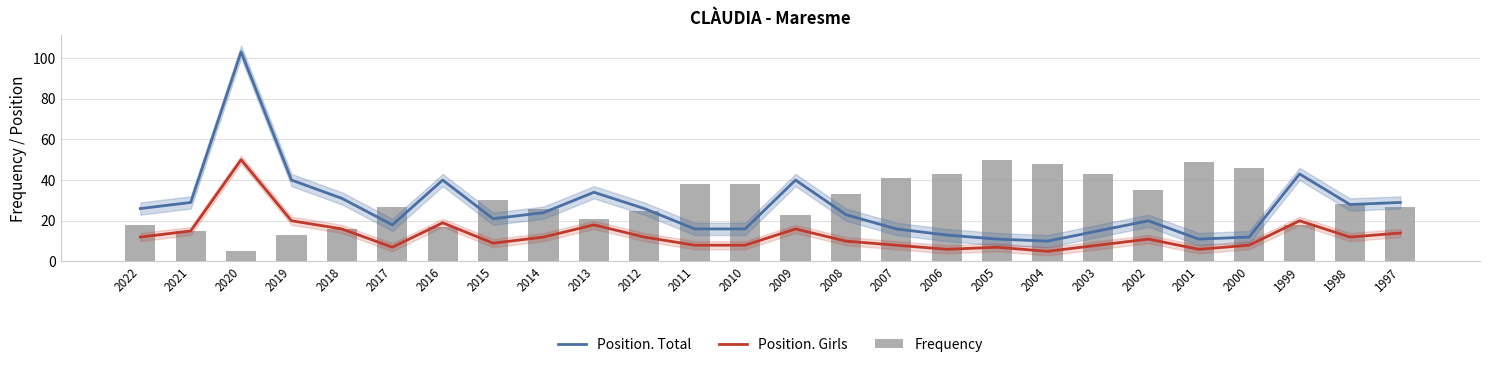

What are all the series names shown in the legend?

Position. Total, Position. Girls, Frequency